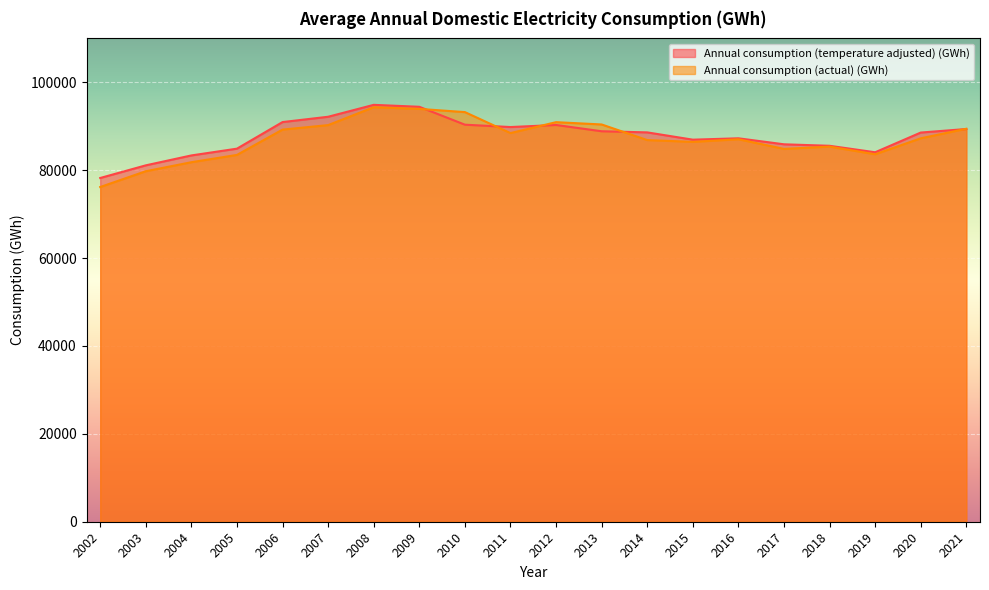

At how many categories does at least one series exceed 79960?

19